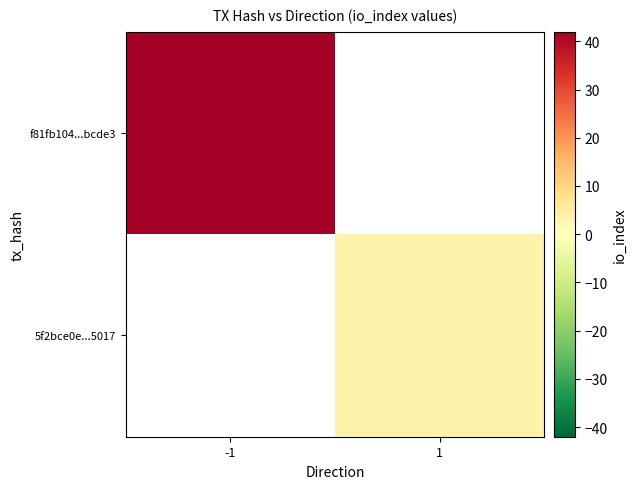

How many data points does each series have?

2